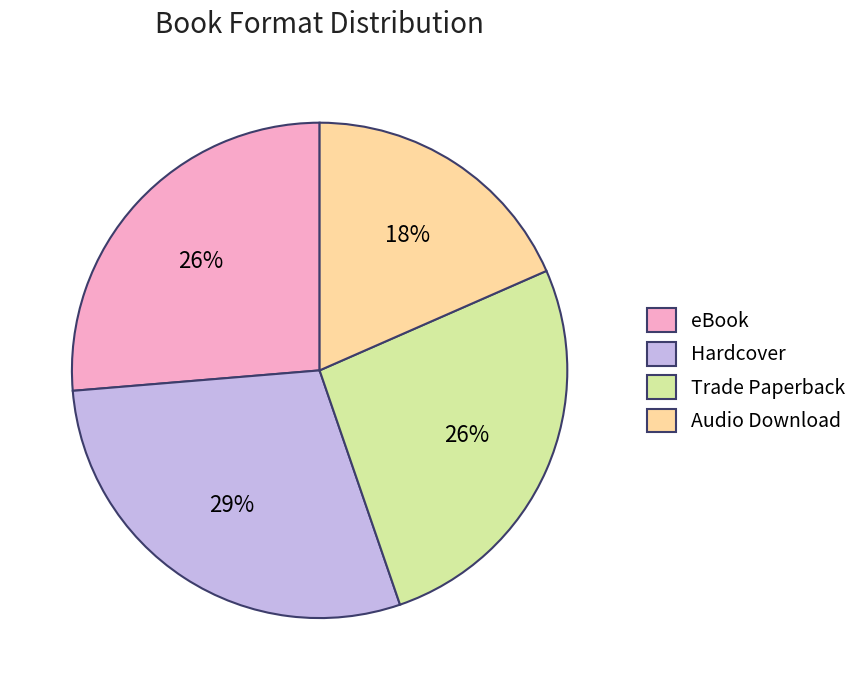

To the nearest percent, what portion does Trade Paperback represent?

26%